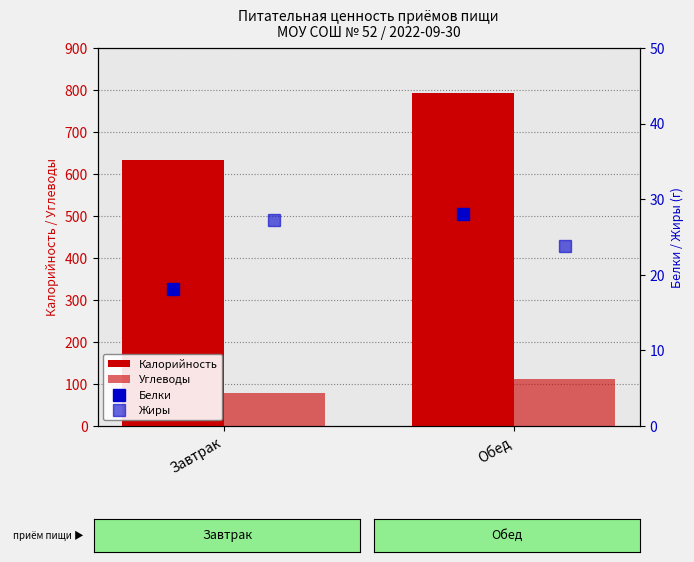

How many data points in Жиры are above 27?

1